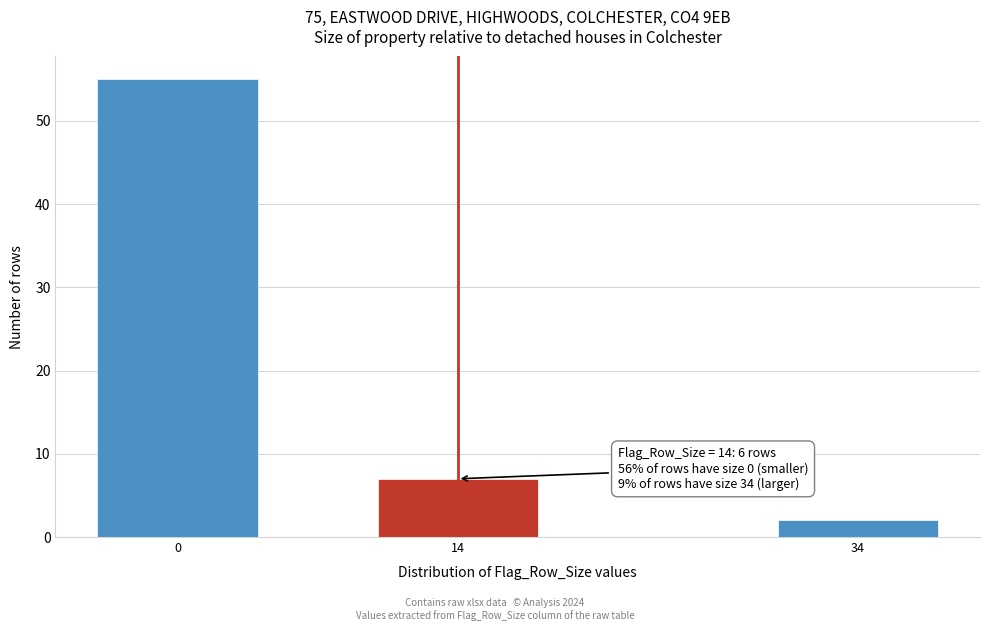

Reading left to right, transcribe all the data shown in this chart.

55	7	2